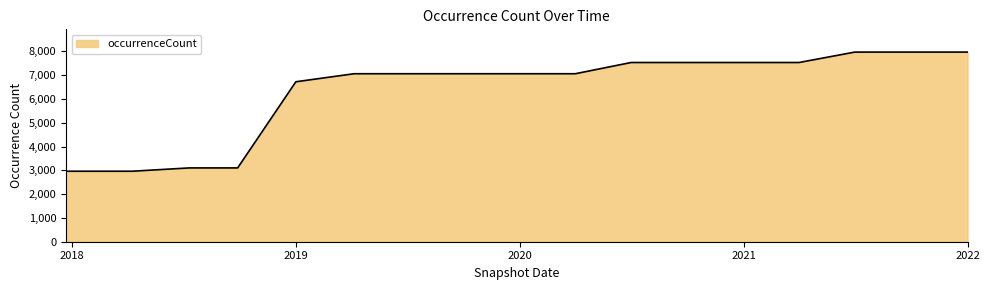

What is the maximum value shown in the chart?

7973